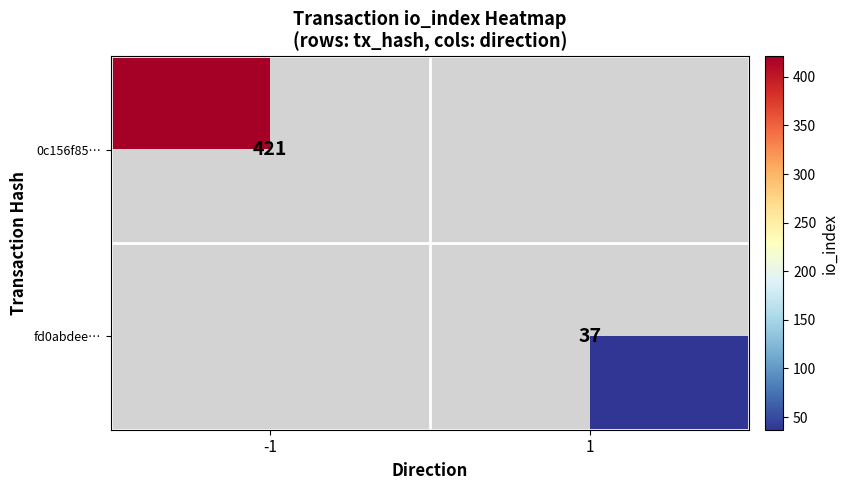

The fd0abdee… series shows 8 at 1. True or false?

False